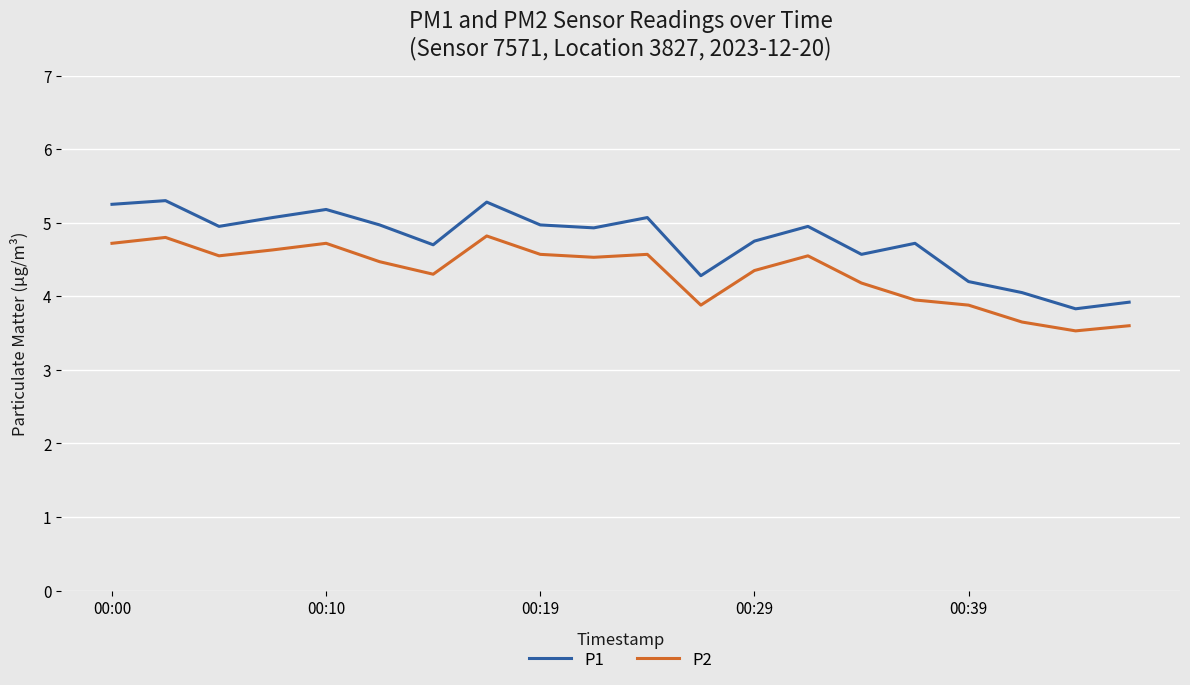

At how many categories does at least one series exceed 3?

20